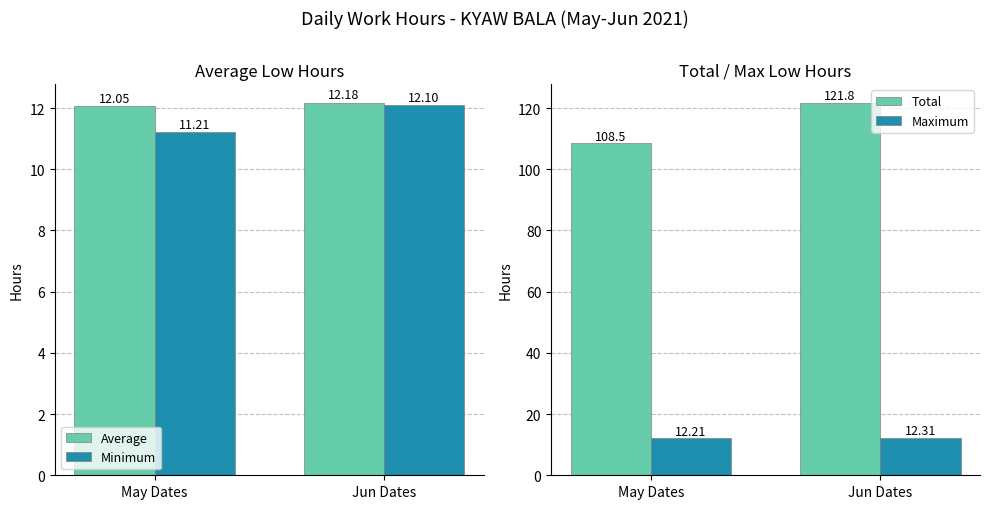

The Total series shows 199.7 at Jun Dates. True or false?

False